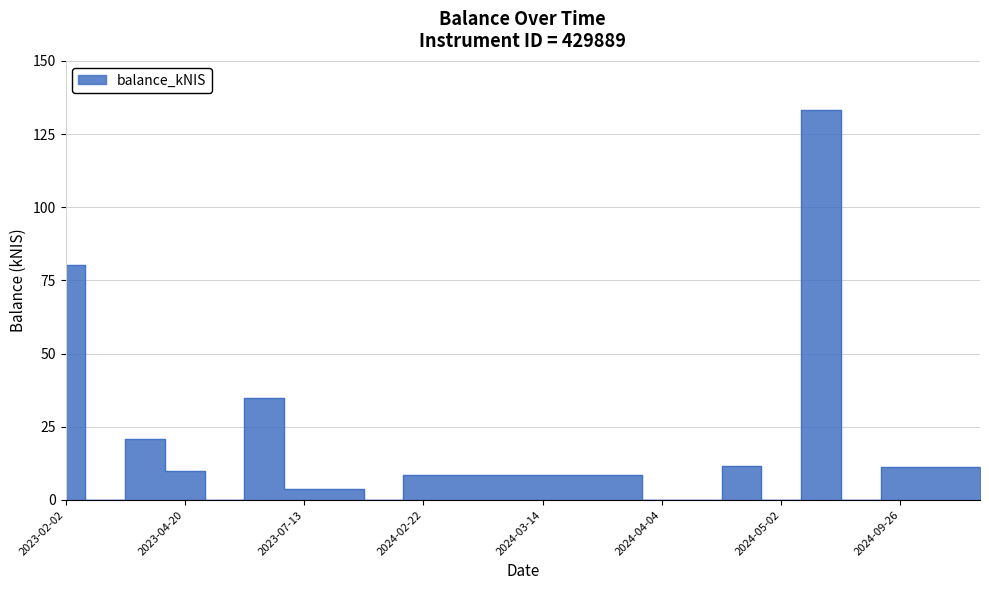

Reading right to left, list all the values displayed in this chart.

2024-10-10=11.4	2024-10-01=11.4	2024-09-26=11.4	2024-05-23=0.0	2024-05-16=133.2	2024-05-02=0.0	2024-04-25=11.5	2024-04-18=0.0	2024-04-04=0.0	2024-03-28=8.4	2024-03-21=8.7	2024-03-14=8.6	2024-03-07=8.7	2024-02-29=8.7	2024-02-22=8.7	2023-07-26=0.0	2023-07-20=3.7	2023-07-13=3.6	2023-07-06=35.0	2023-04-27=0.0	2023-04-20=9.9	2023-04-13=20.9	2023-02-09=0.0	2023-02-02=80.1